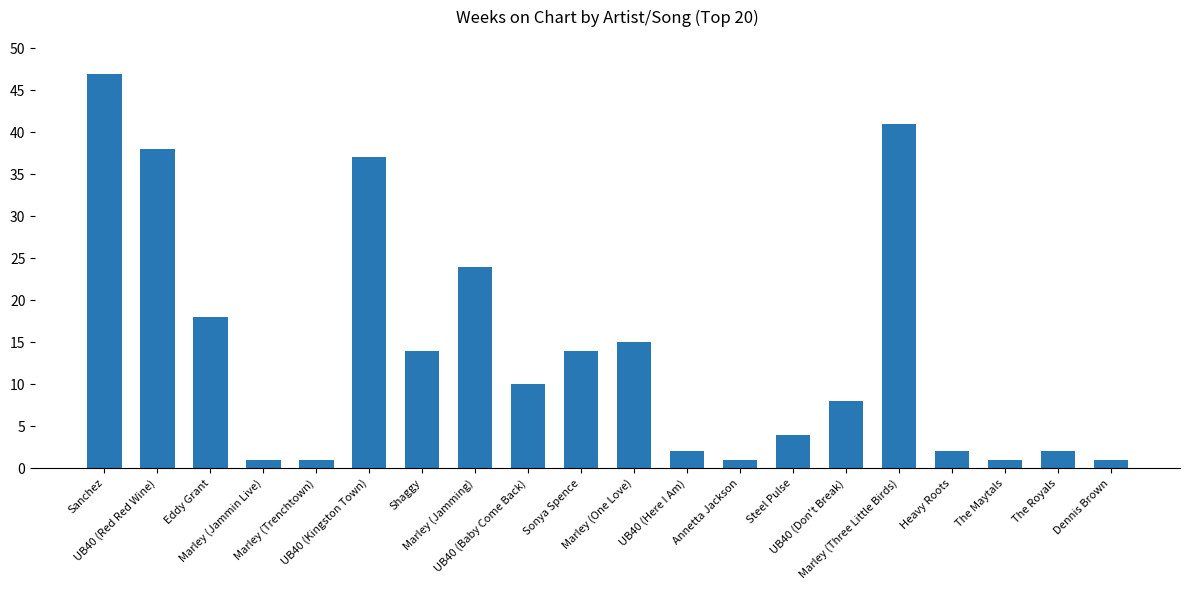

What is the label of the 5th bar from the left?

Marley (Trenchtown)